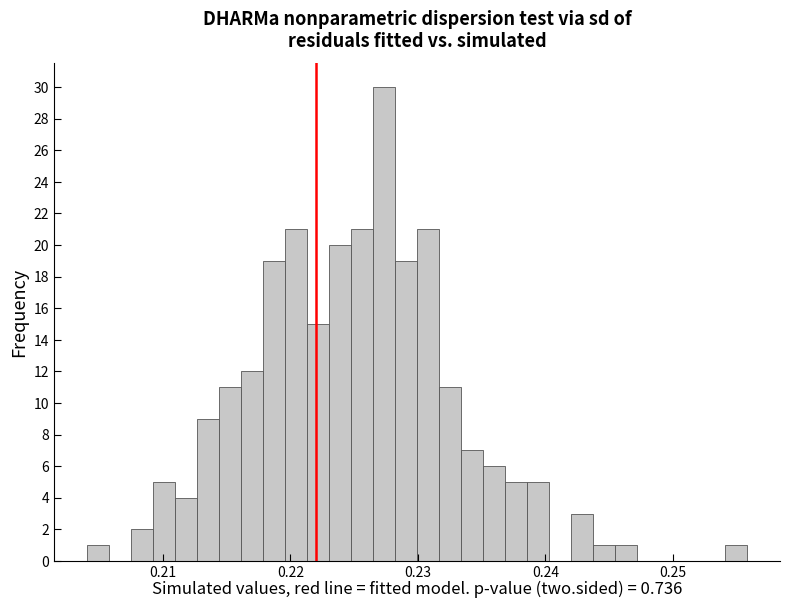

Read against the x-axis, roughly where is the centre of the tallest bar?

0.227